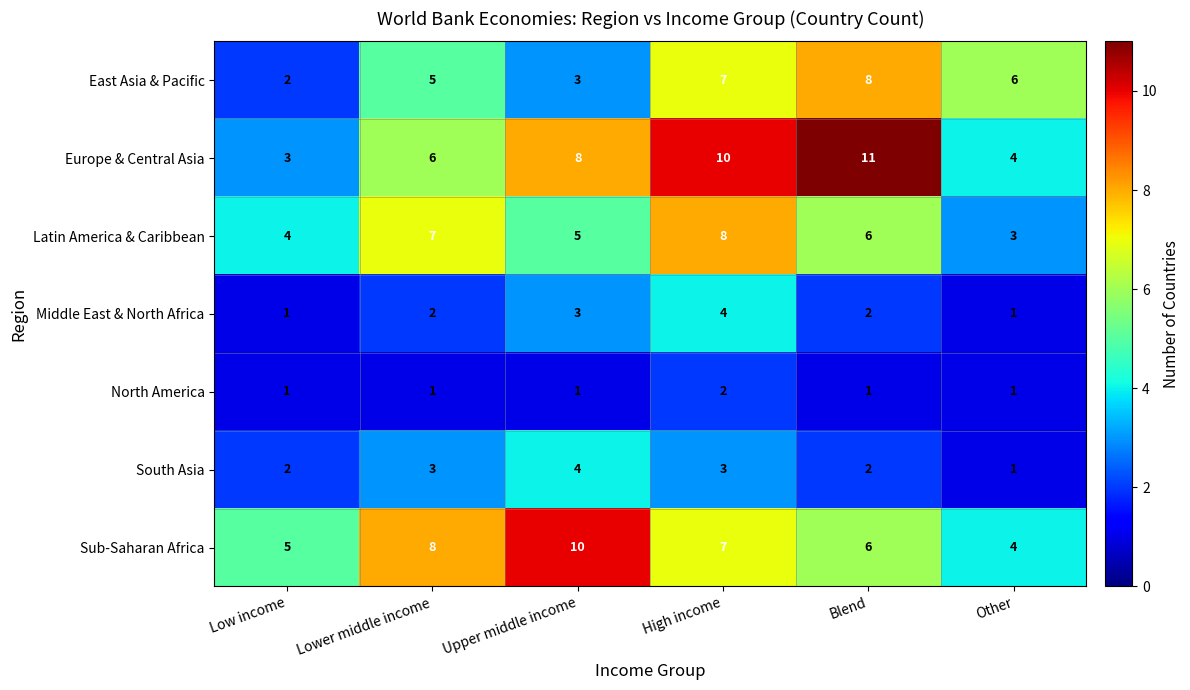

Count the Middle East & North Africa values in the range 1 to 3.

5